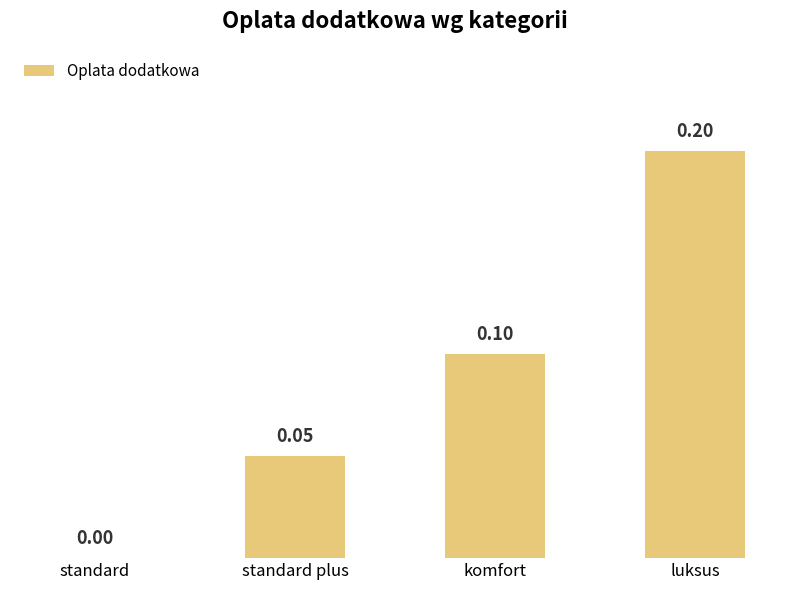

What is the change in value from komfort to luksus?

+0.1